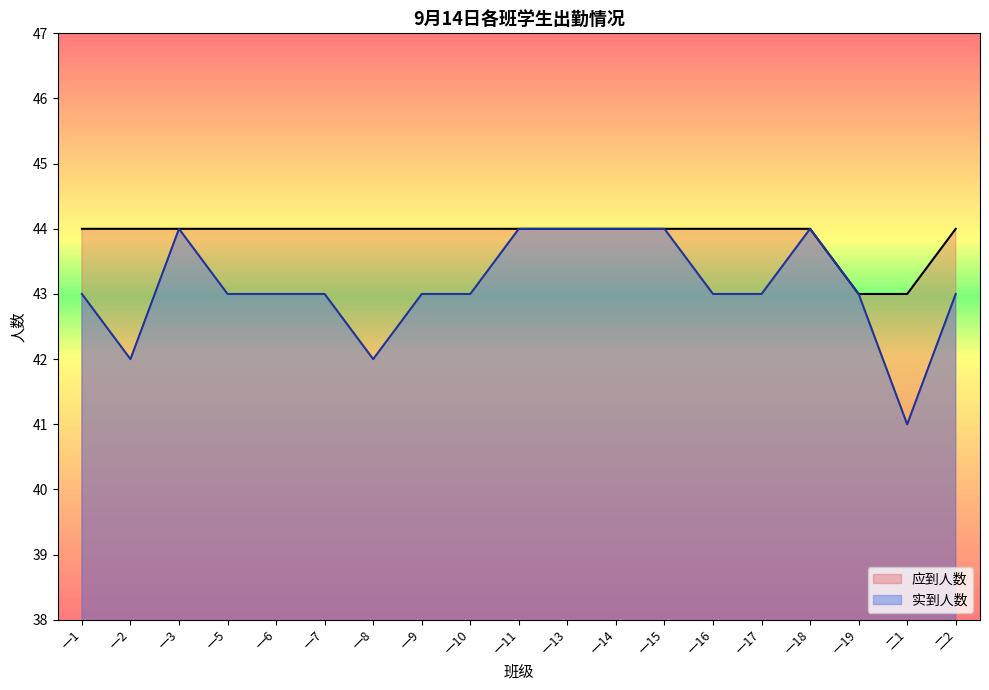

At which category is the sum across all series the highest?

一3